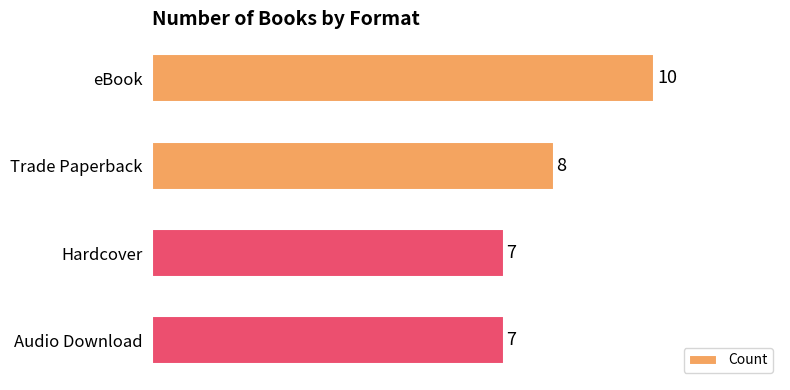

Approximately how many times larger is the value at Audio Download compared to Hardcover?

1.0